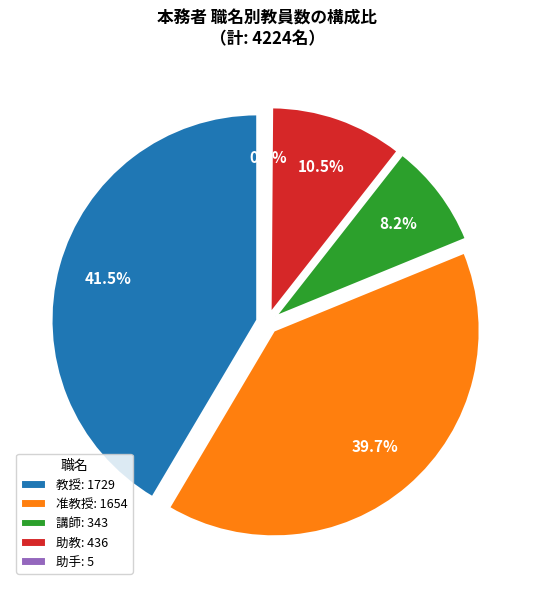

What is the largest slice in the pie chart?

教授